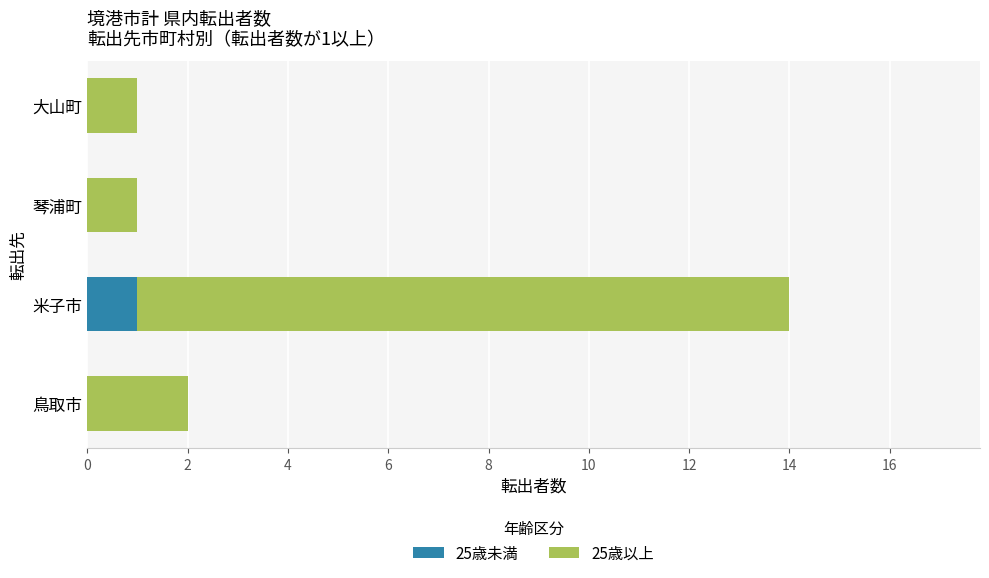

What is the total value across all series at 米子市?

14